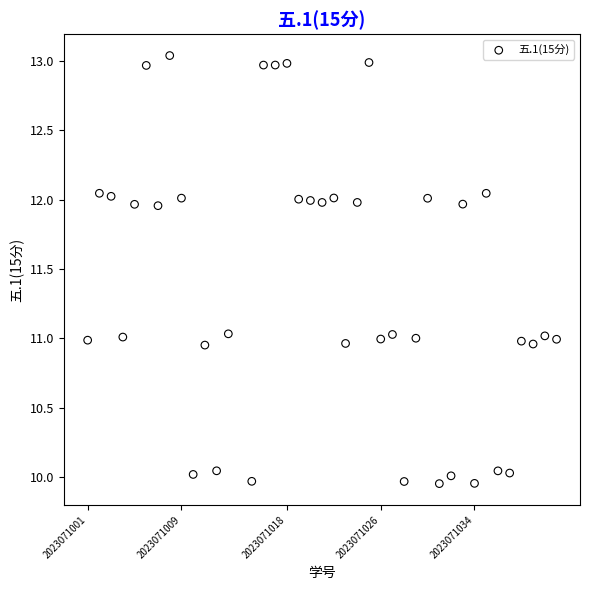

What is the range of Y values (max minus min)?

3.1